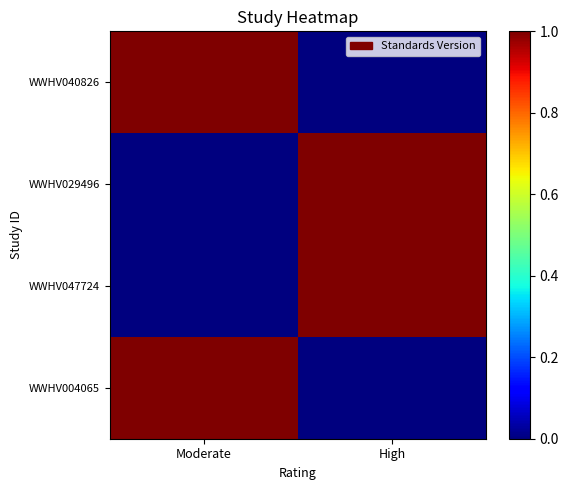

Count the number of data series in this chart.

4